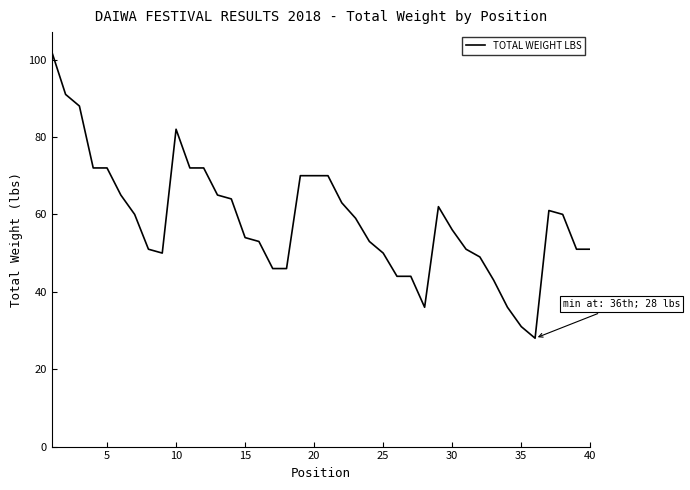

What is the maximum value shown in the chart?

102